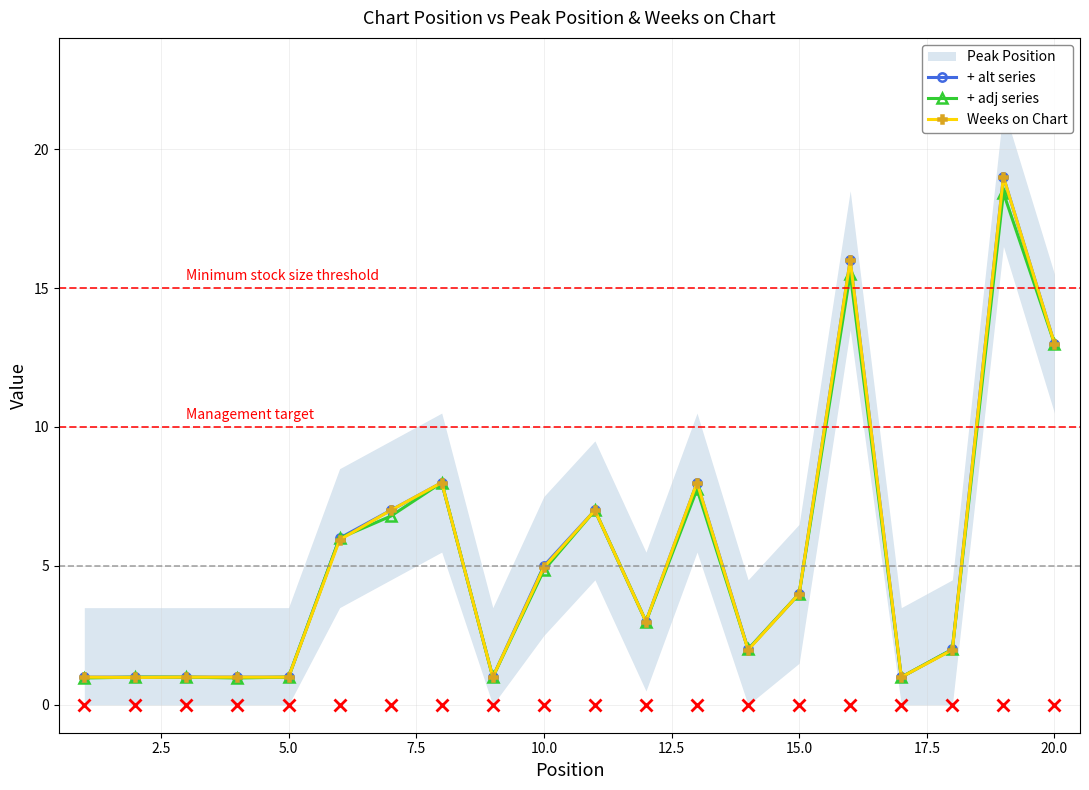

True or false: Peak Position (alt) and Peak Position intersect in this chart.

False